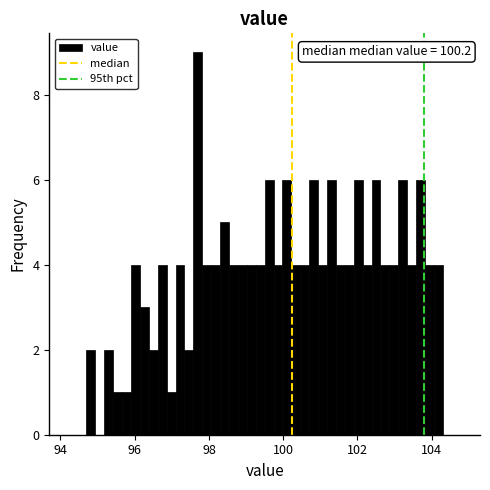

Read against the x-axis, roughly where is the centre of the tallest bar?

97.8